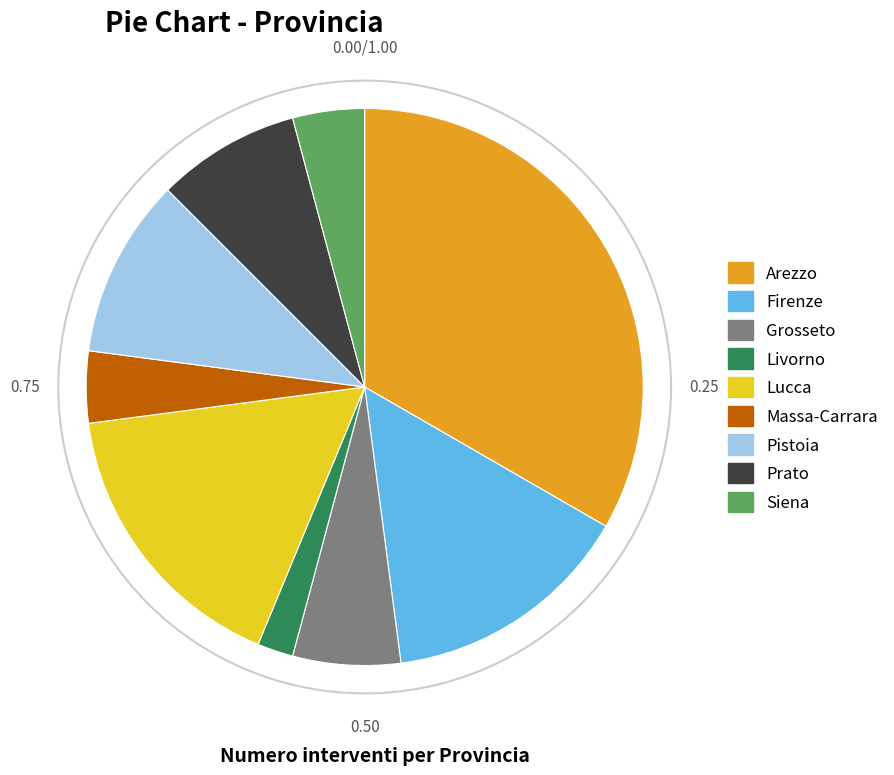

How many segments does this pie chart have?

9